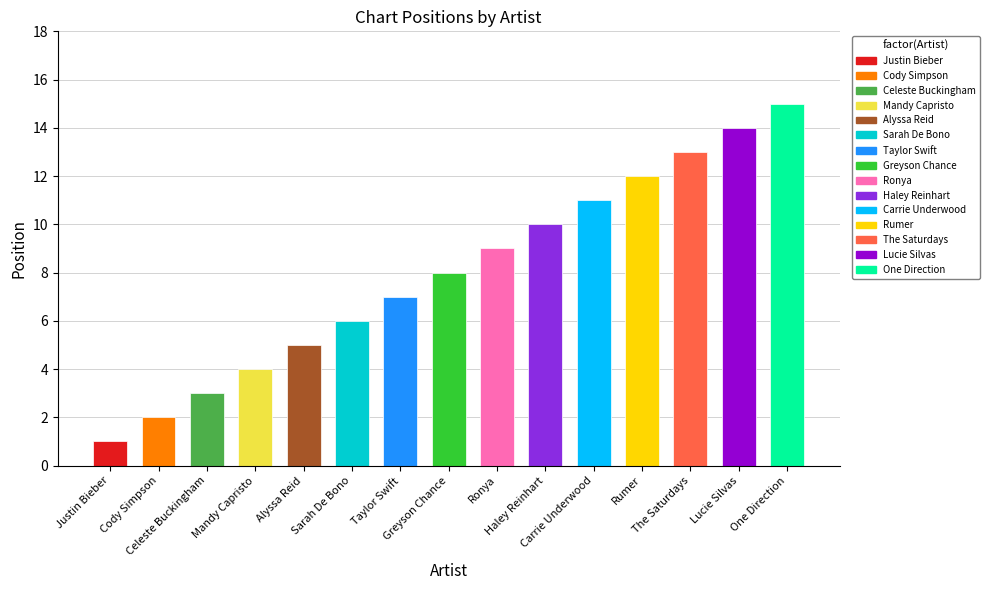

What position from the right is Justin Bieber?

15